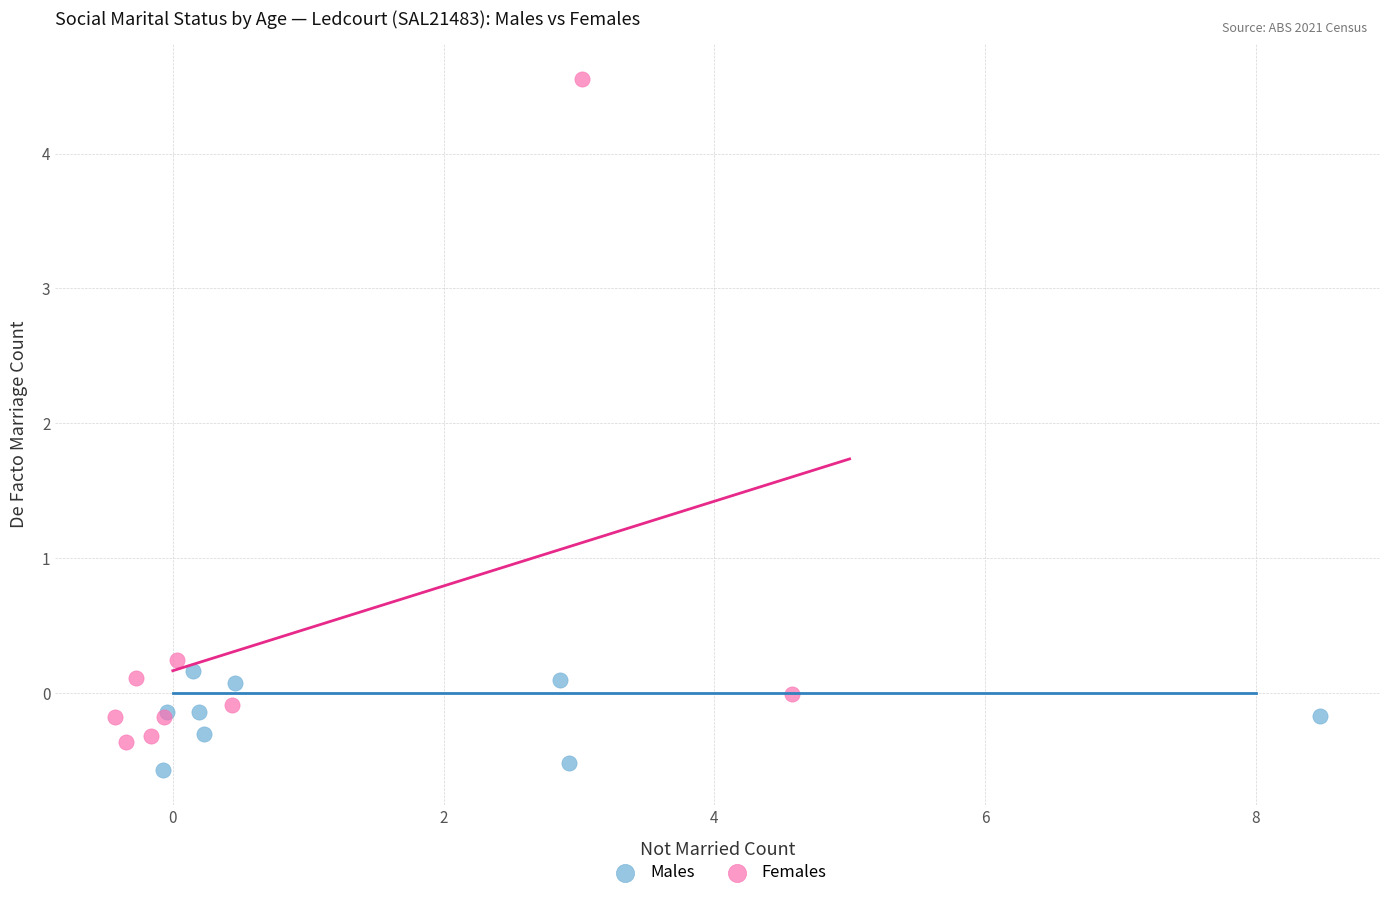

Which series has the largest Y range (max minus min)?

Females